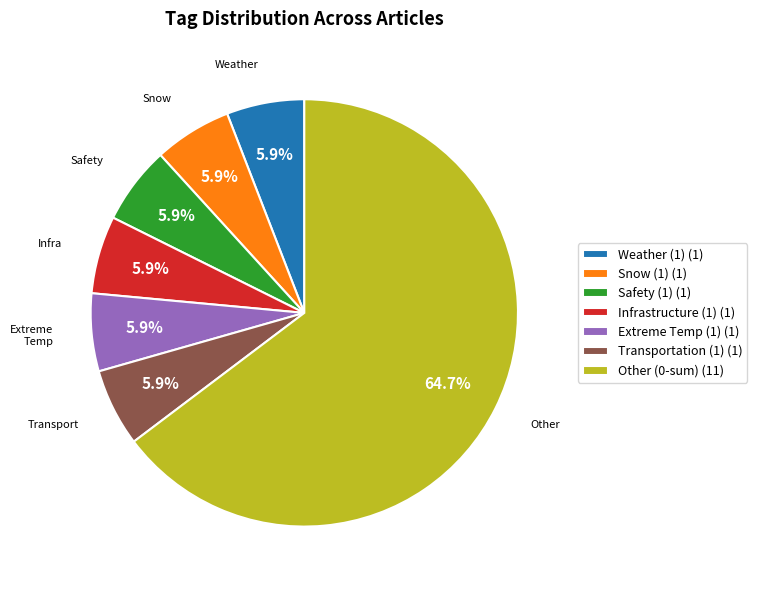

How many segments does this pie chart have?

7